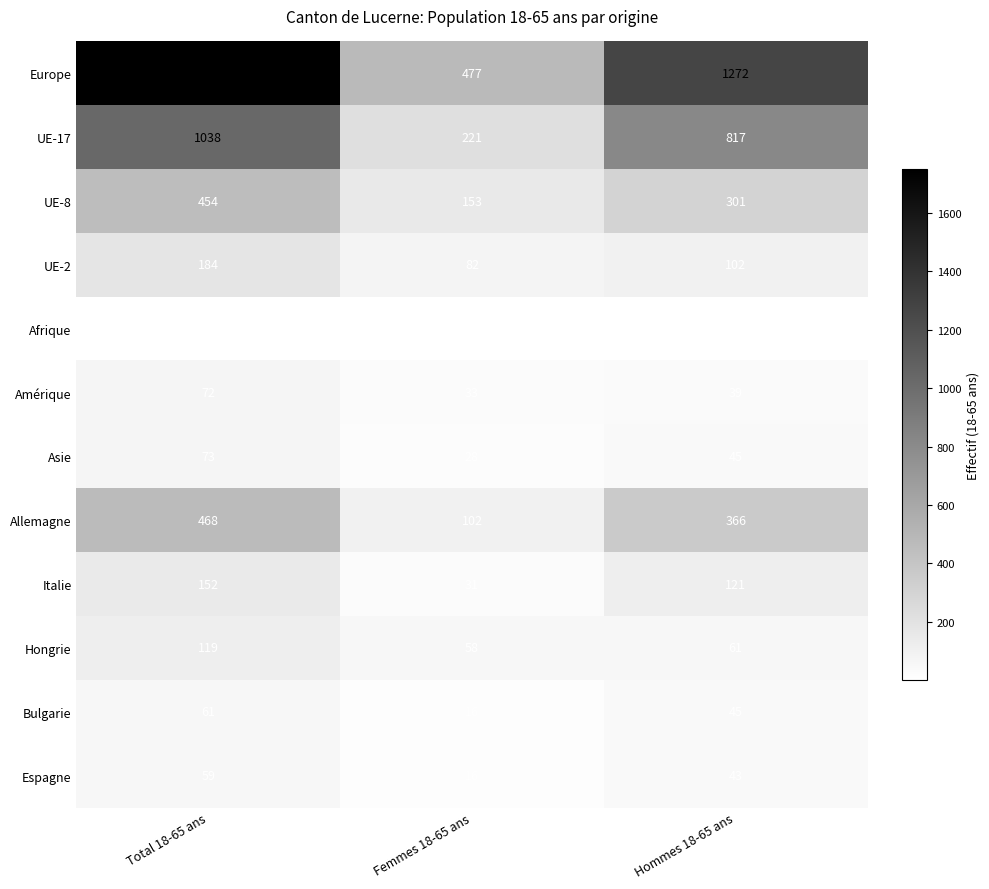

True or false: UE-17 has a value of 1038 at Total 18-65 ans.

True